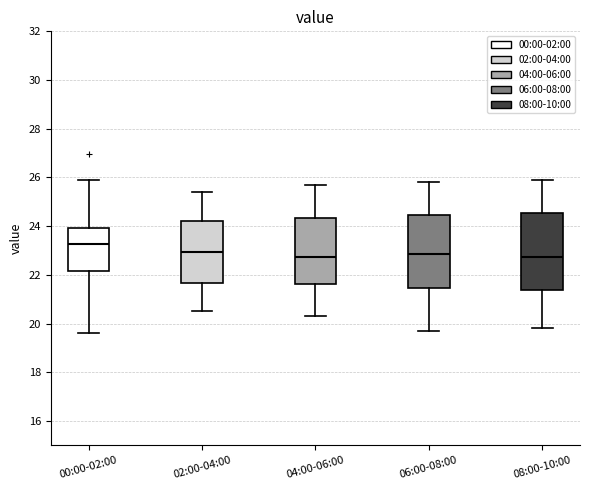

Reading left to right, transcribe this box plot: for each box, give where its median line is, the range the box spans, and where its two whiskers end, as read against the y-axis. The values are not printed on the chart, so give them approximately, as read against the axis.

00:00-02:00: median 23.2, box 22.2 to 24.0, whiskers 19.6 to 26.0
02:00-04:00: median 23.0, box 21.6 to 24.2, whiskers 20.6 to 25.4
04:00-06:00: median 22.8, box 21.6 to 24.4, whiskers 20.4 to 25.8
06:00-08:00: median 22.8, box 21.4 to 24.4, whiskers 19.8 to 25.8
08:00-10:00: median 22.8, box 21.4 to 24.6, whiskers 19.8 to 26.0